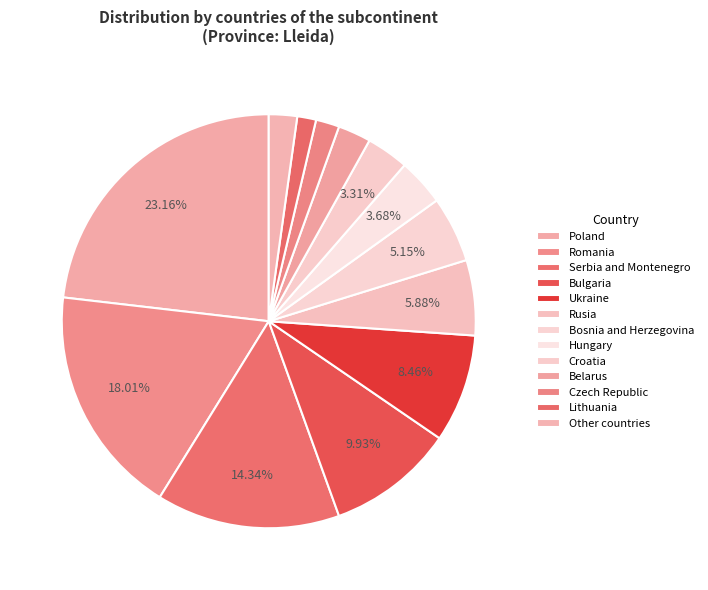

How many slices are in this pie chart?

13